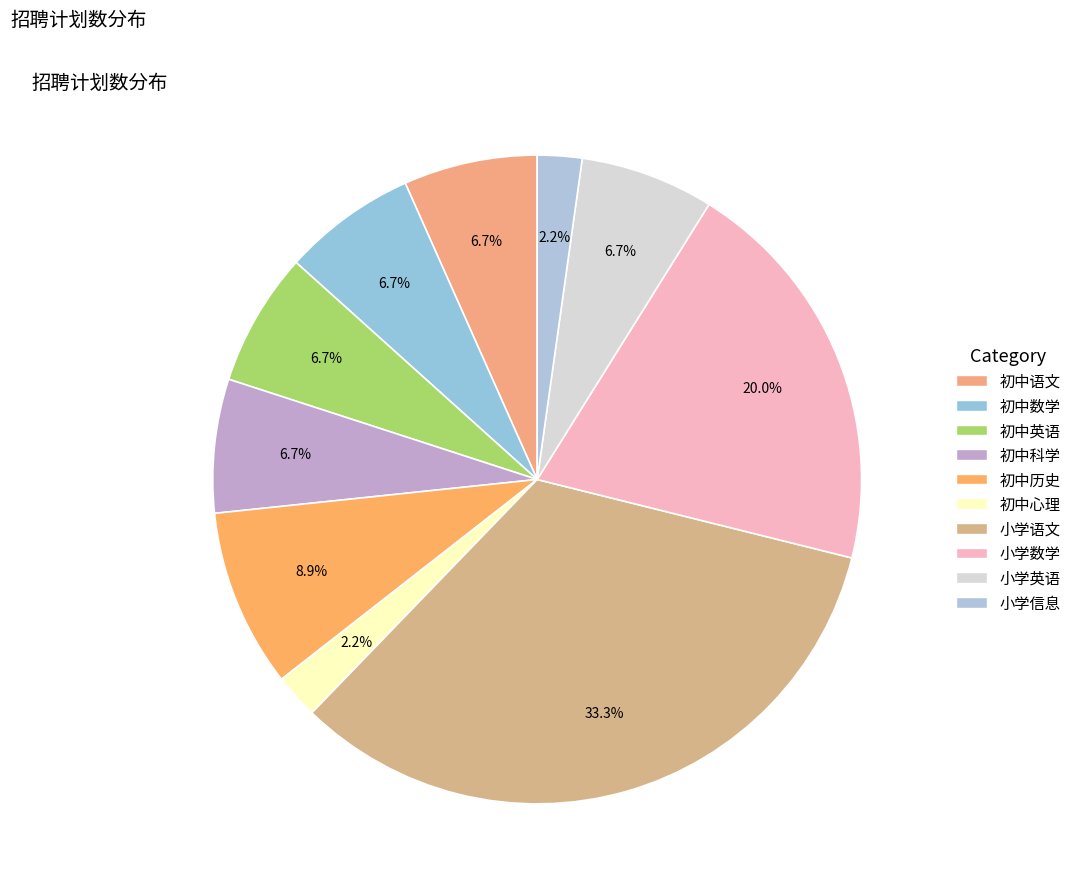

Count the number of slices in the pie.

10